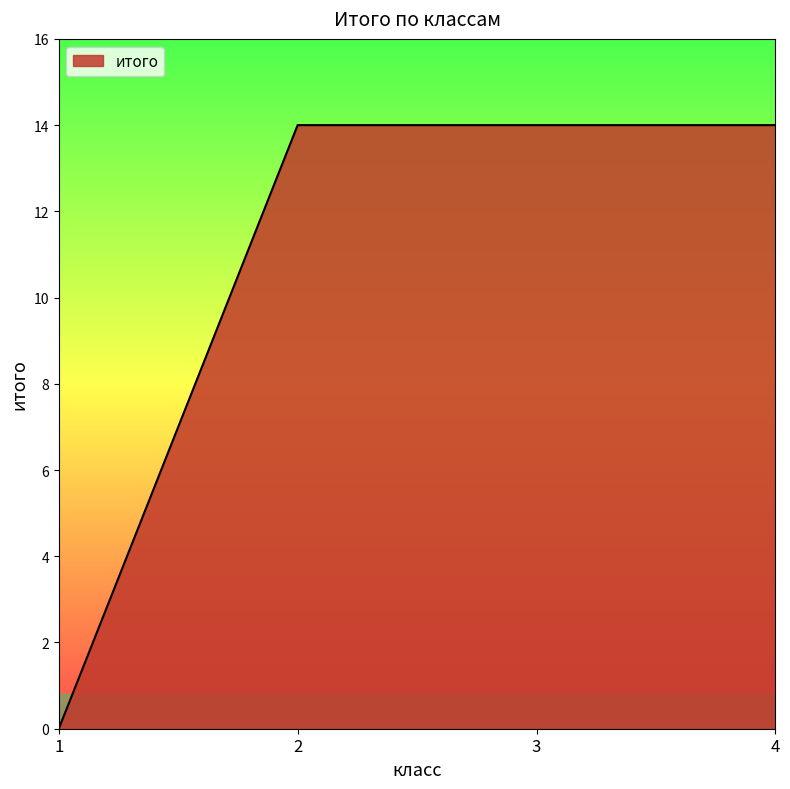

Is it true that the value at 1 is 0?

True